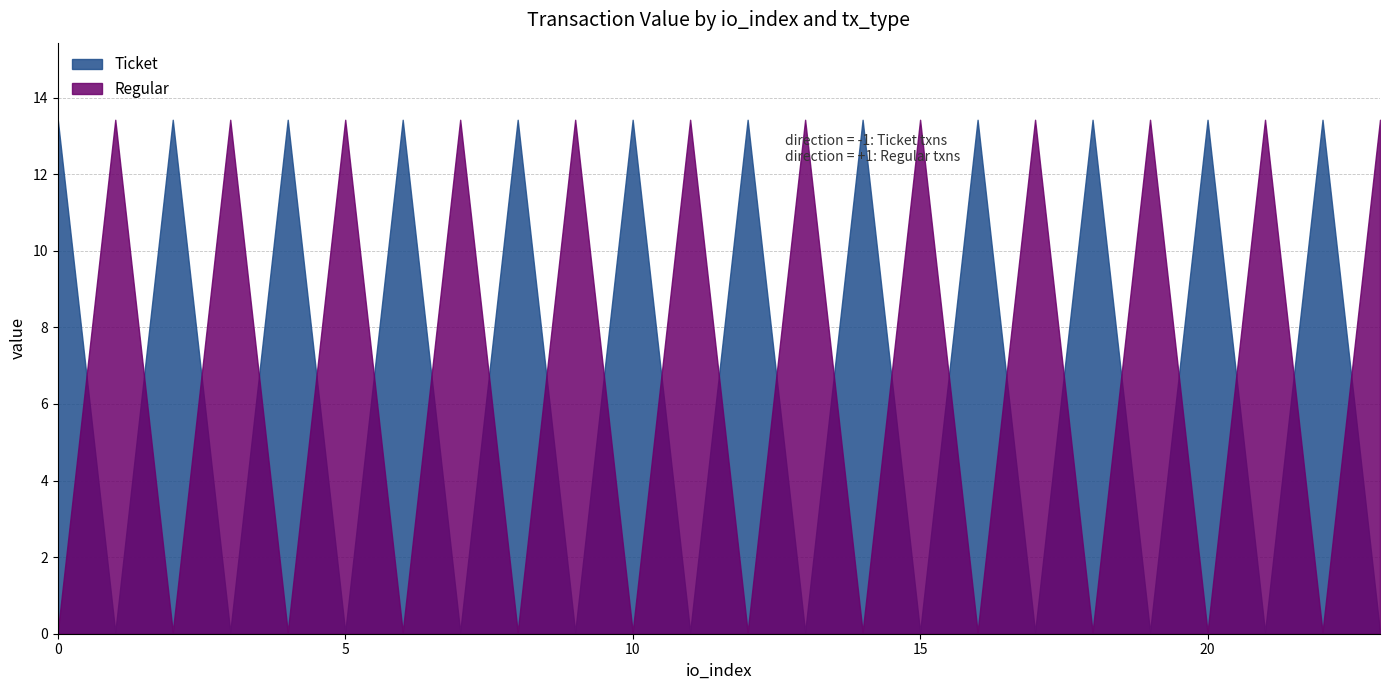

What are all the series names shown in the legend?

Ticket, Regular